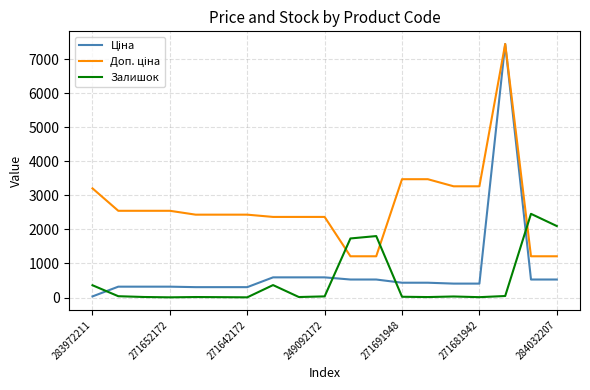

What is the greatest value displayed?

7444.6